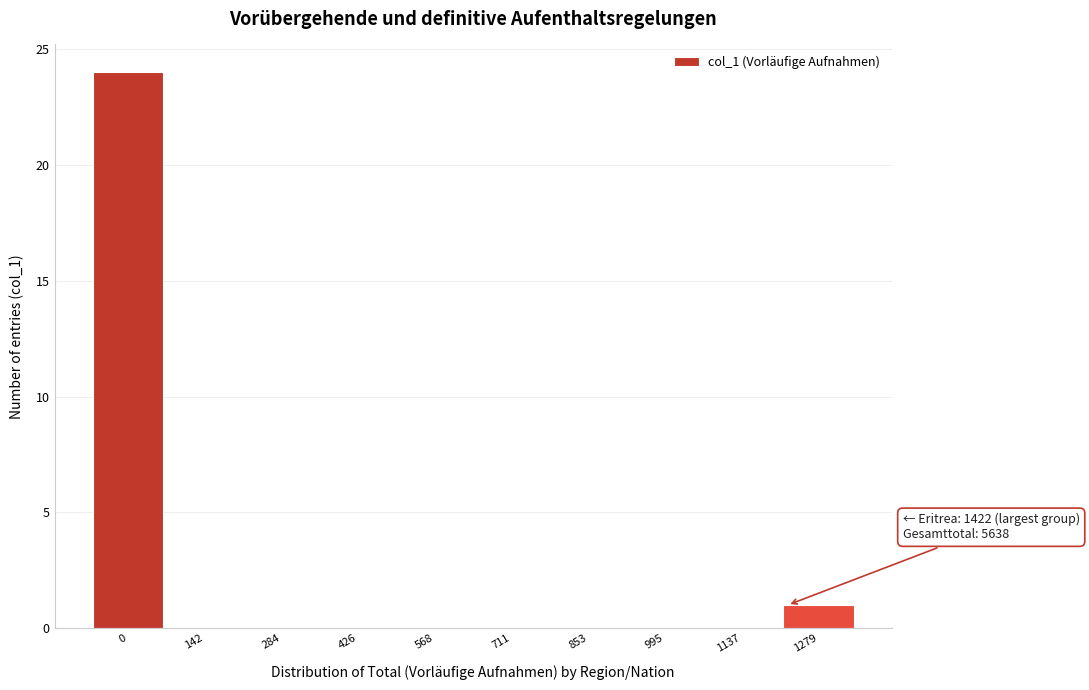

Reading left to right, extract all data points from this chart.

0=24	142=0	284=0	426=0	568=0	711=0	853=0	995=0	1137=0	1279=1